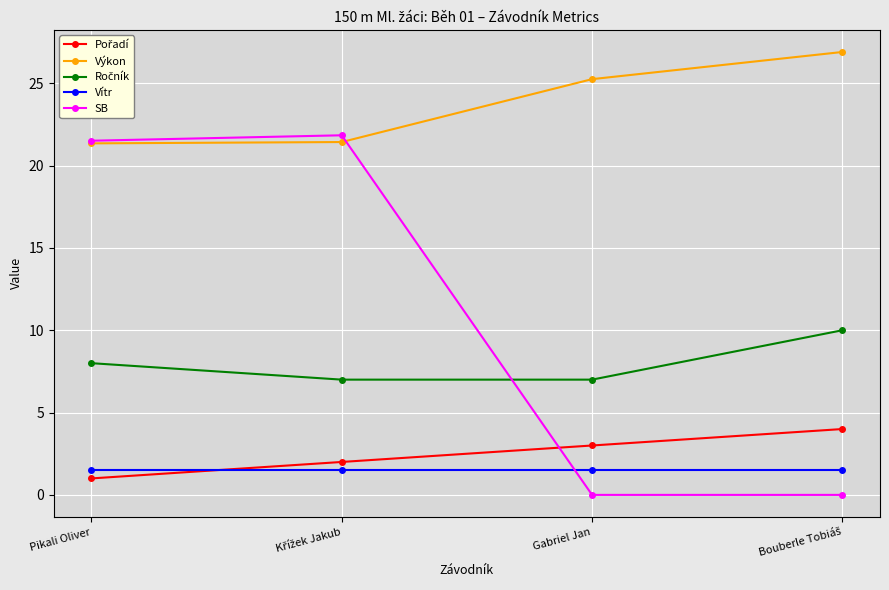

What is the value of the Vítr point at the 2nd from the left?

1.5